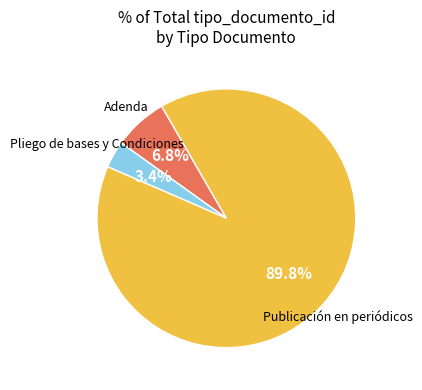

Is there a majority slice in this chart?

Yes